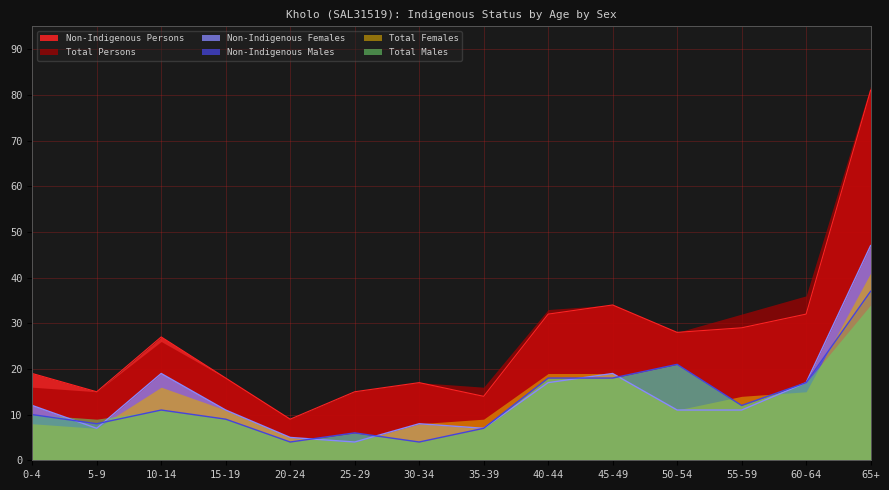

What is the value of the Non-Indigenous Females point at the 12th from the left?

11